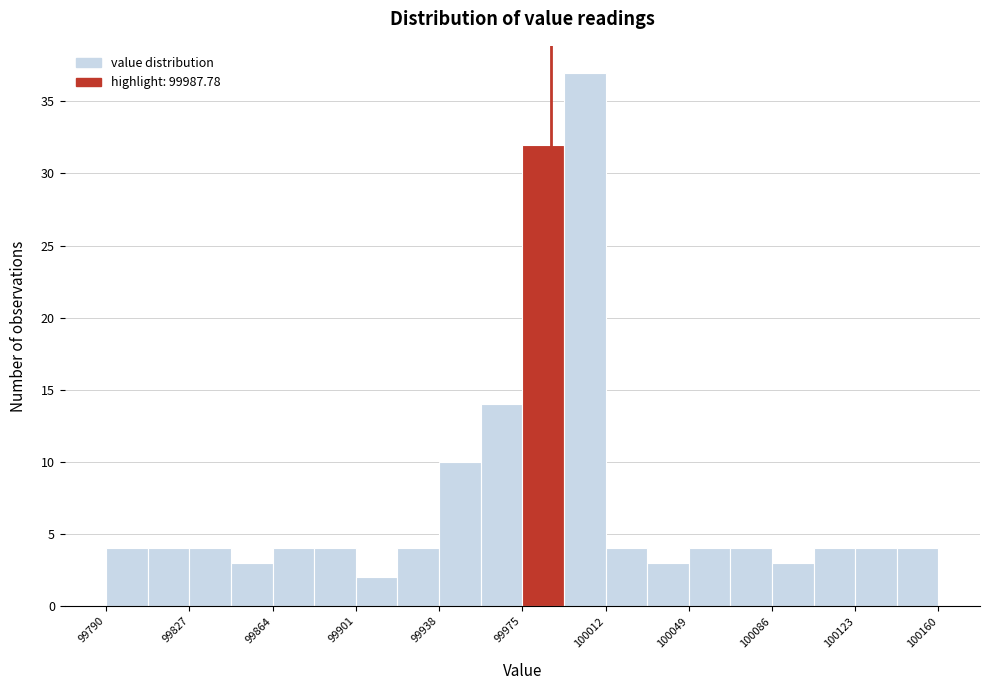

Read against the x-axis, roughly where is the centre of the tallest bar?

100005